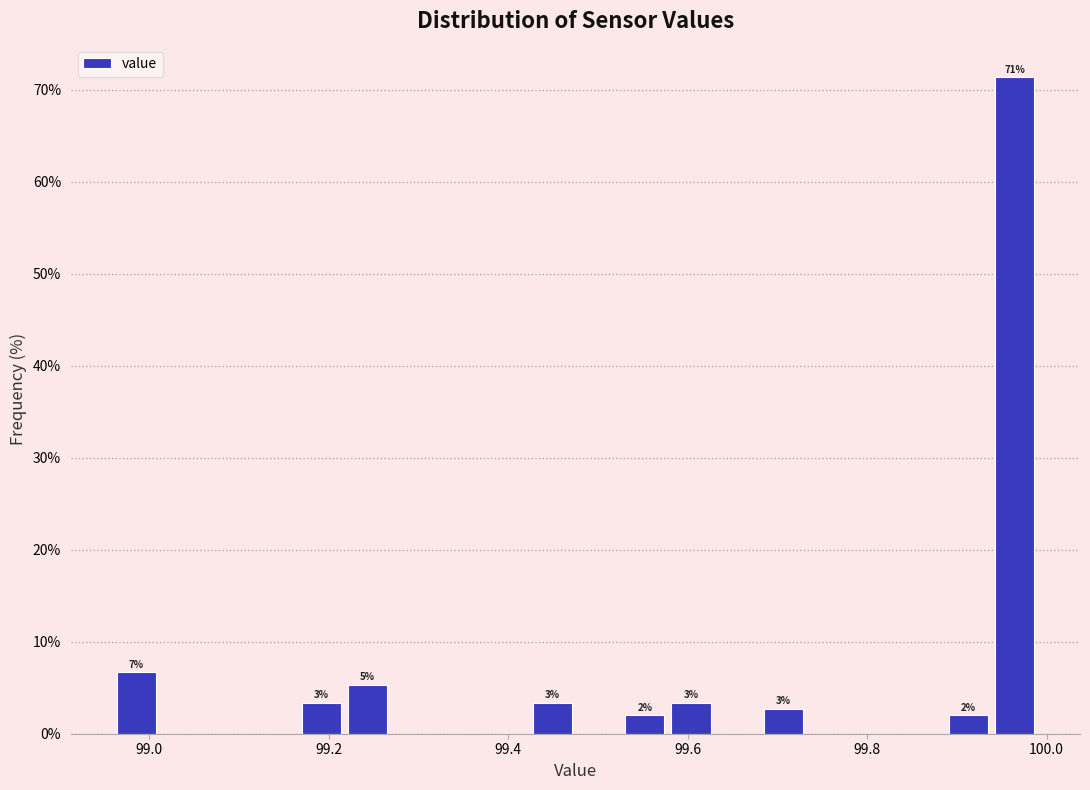

Around what value on the x-axis is the tallest bar? Give the approximate position of its centre, as read against the axis.

99.96